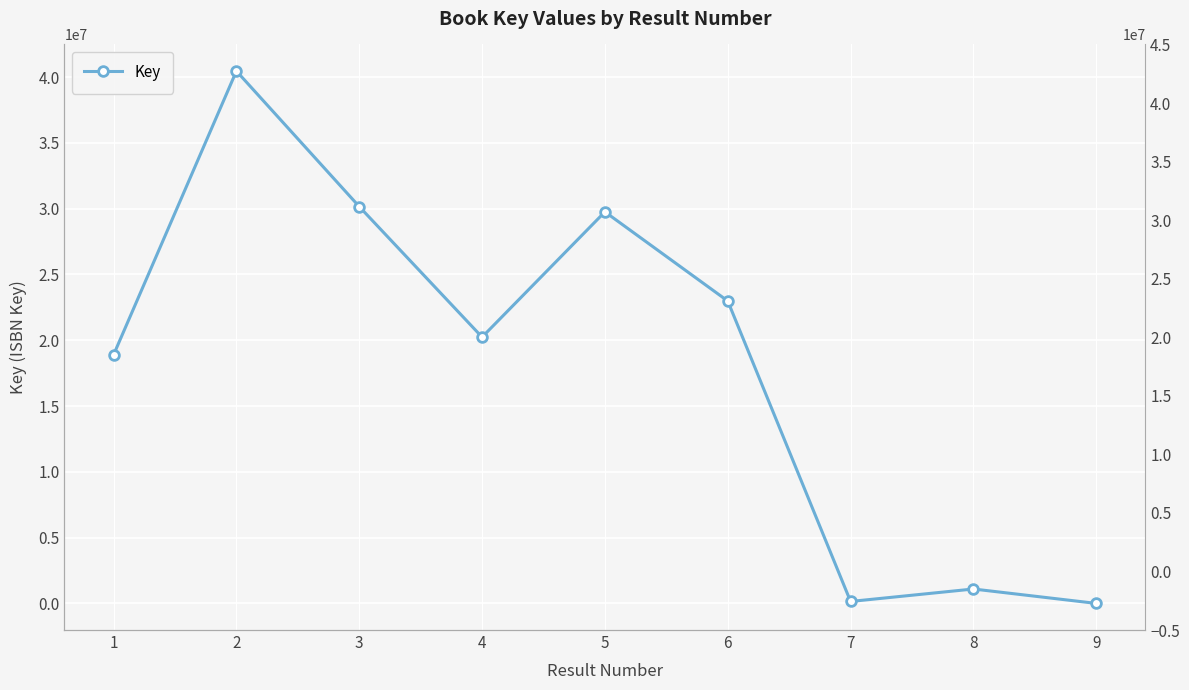

How many points are lower than both their immediate neighbors (excluding endpoints)?

2